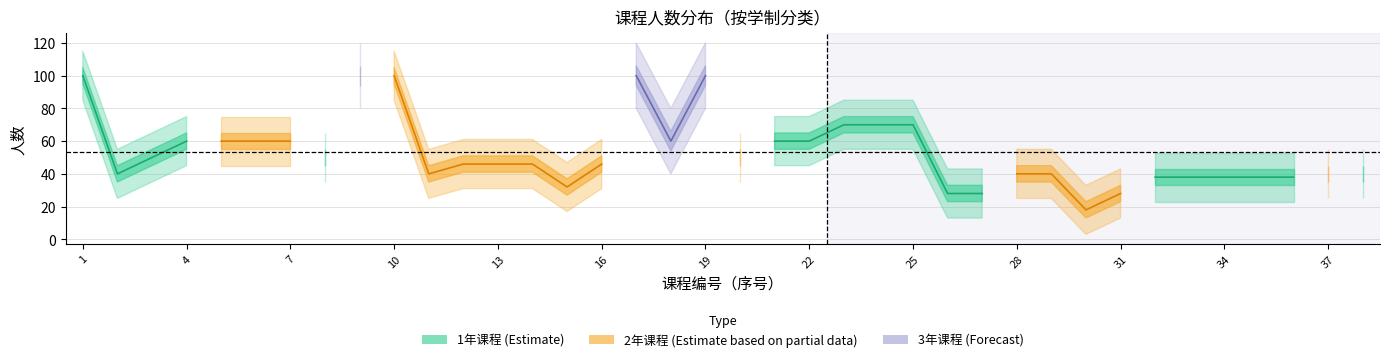

True or false: 2年课程 (Estimate based on partial data) and 1年课程 (Estimate) intersect in this chart.

False